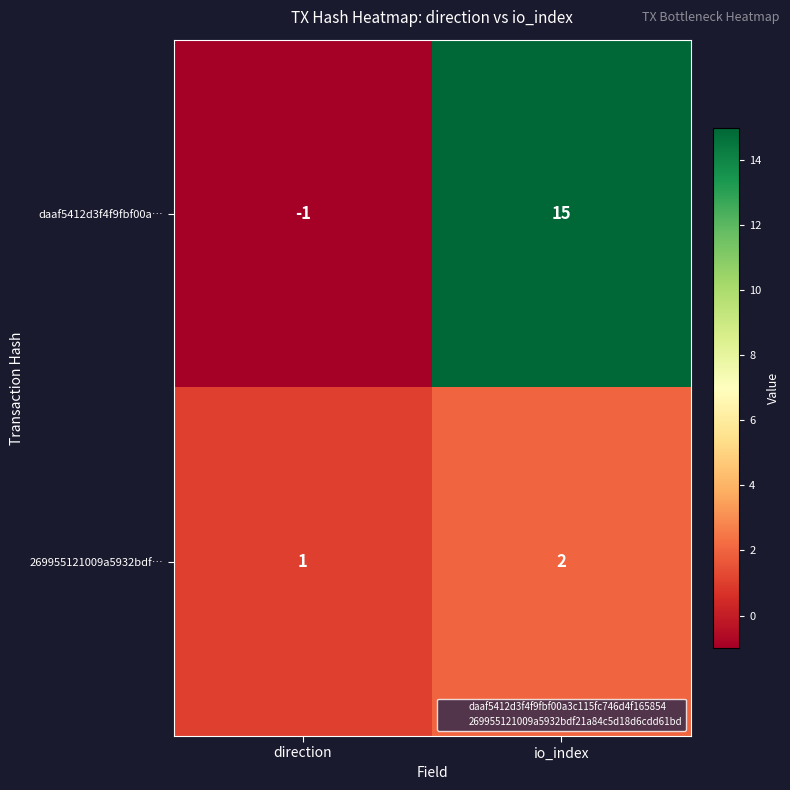

What is the greatest value displayed?

15